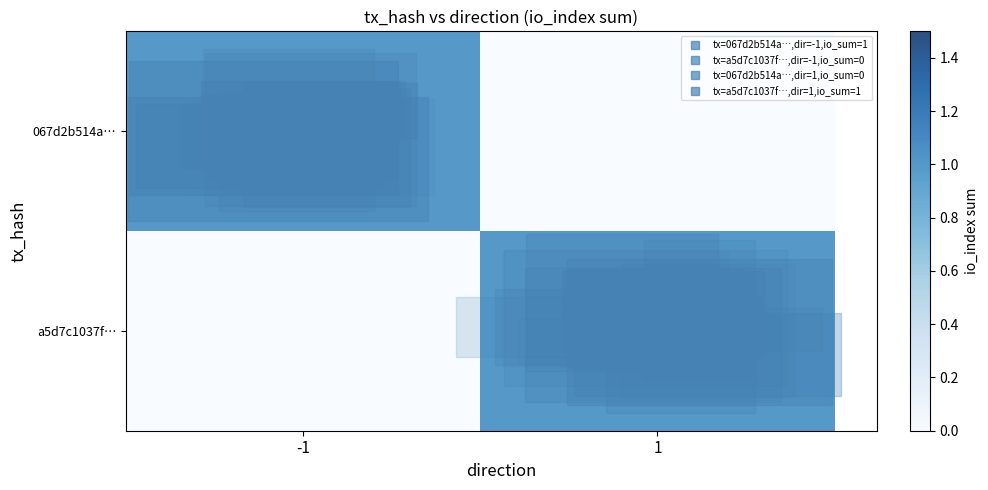

Count the number of categories in the chart.

2